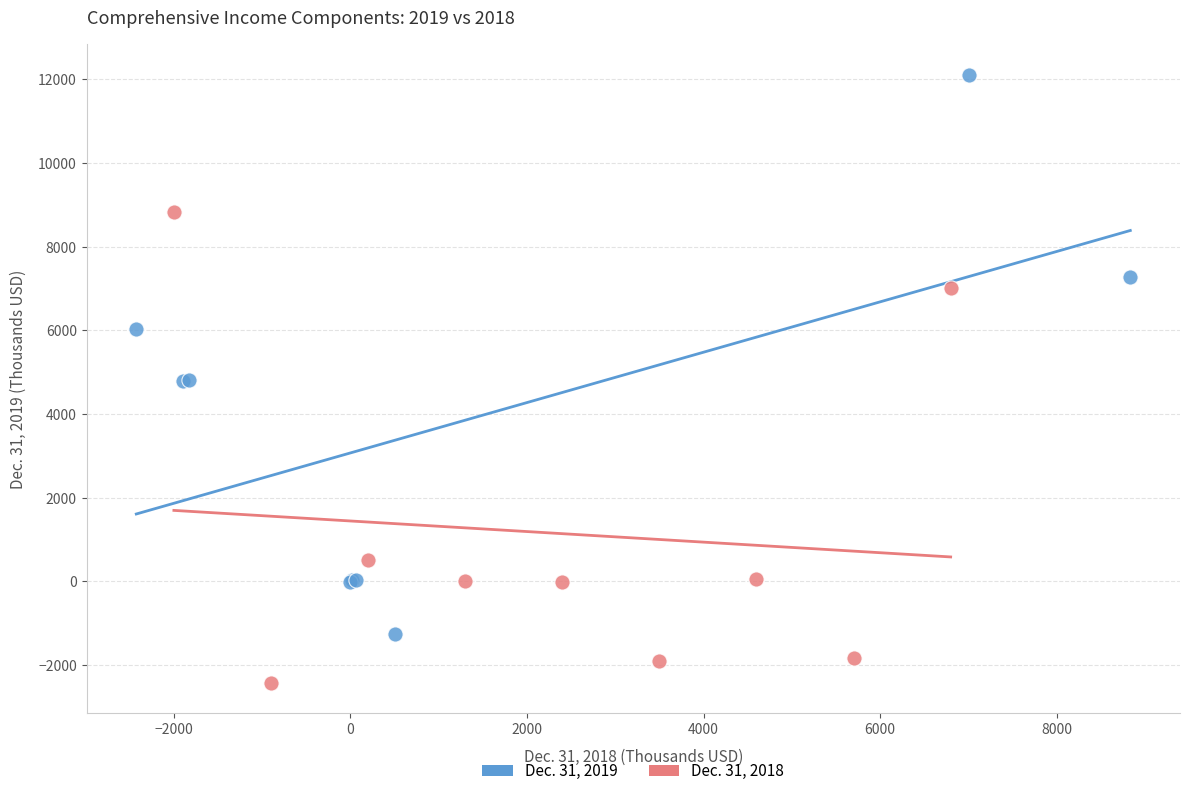

Which series reaches the maximum Y coordinate?

Dec. 31, 2019